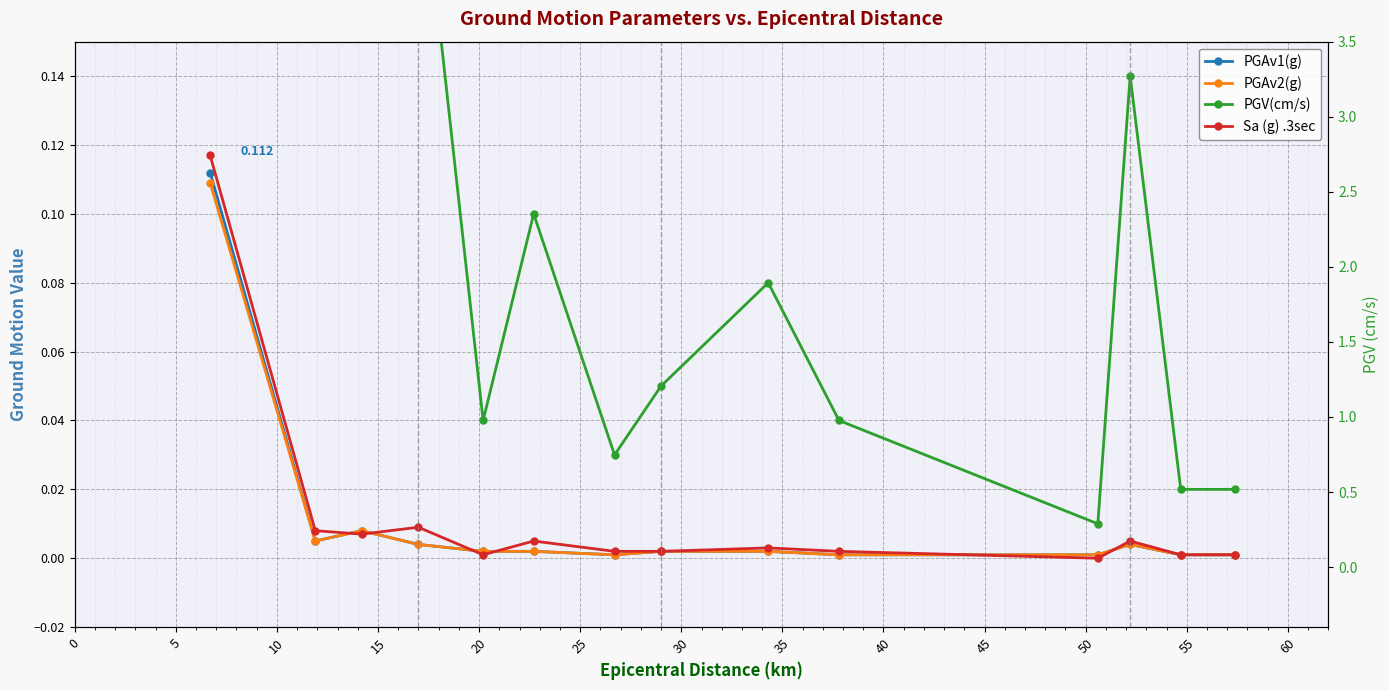

In PGAv2(g), how many points are lower than both neighbors (excluding endpoints)?

2